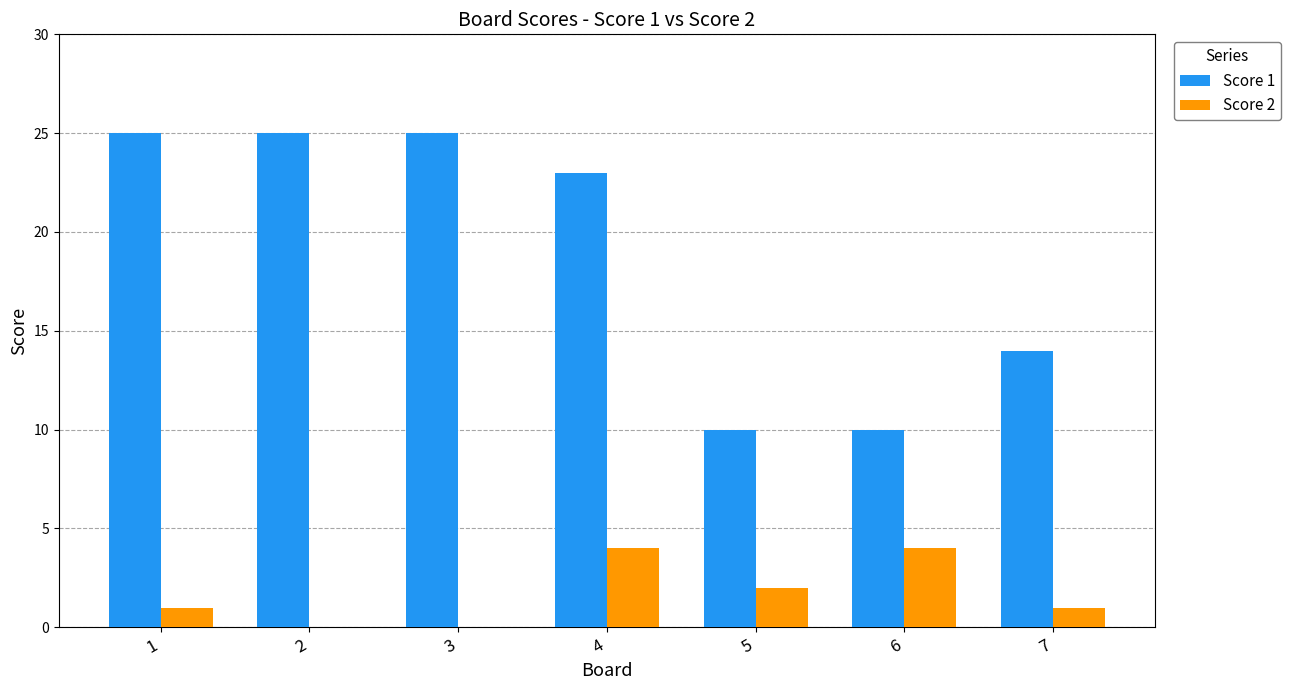

What is the maximum value shown in the chart?

25